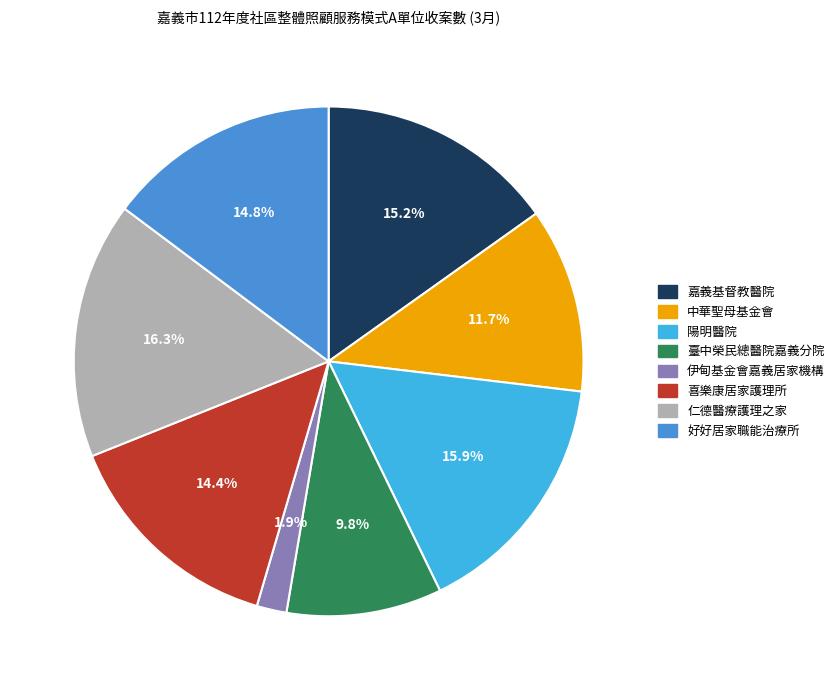

What is the ratio of the value at 仁德醫療護理之家 to the value at 陽明醫院?

1.0